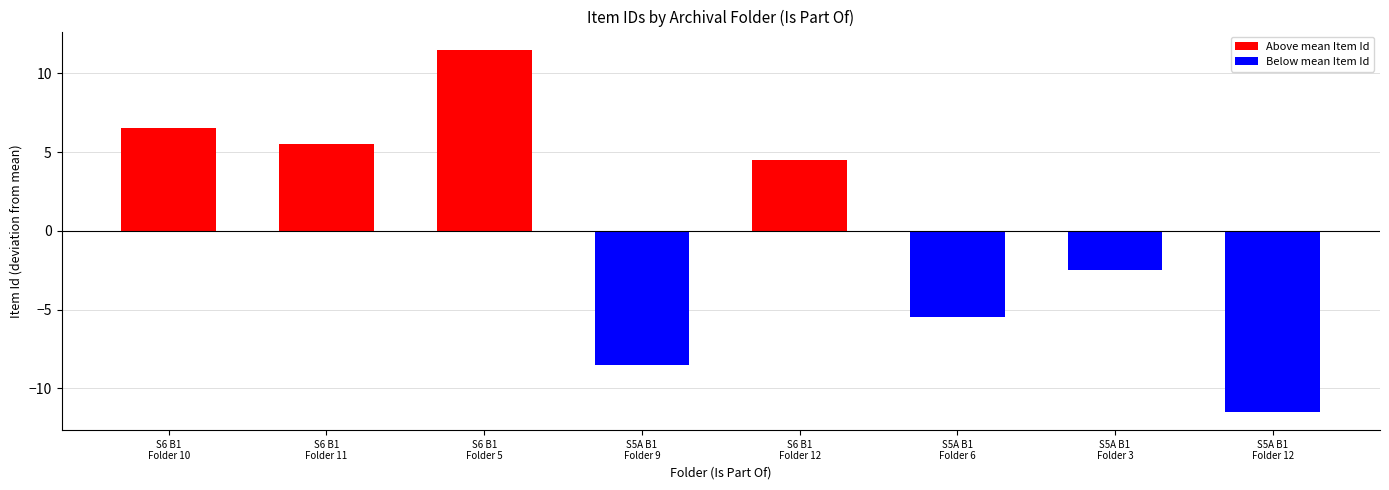

How many bars are there in total?

8